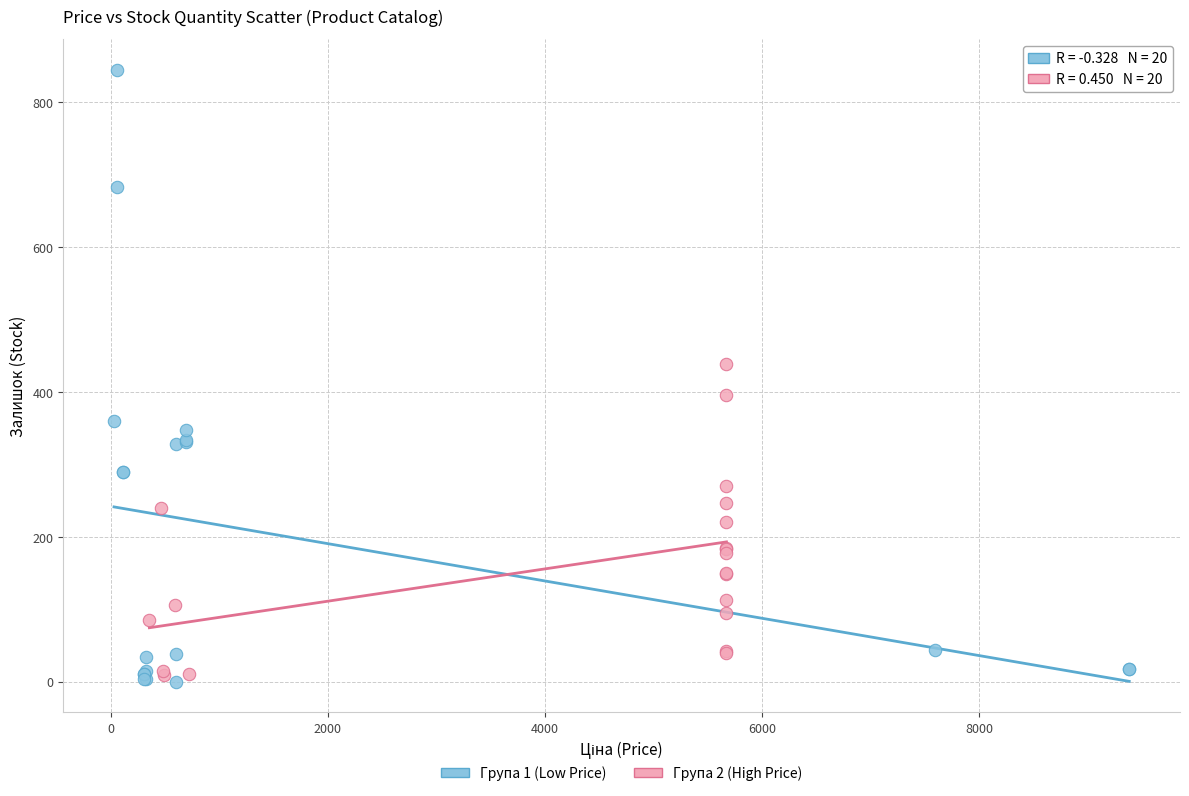

Which series has the widest spread of Y values?

Група 1 (Low Price)